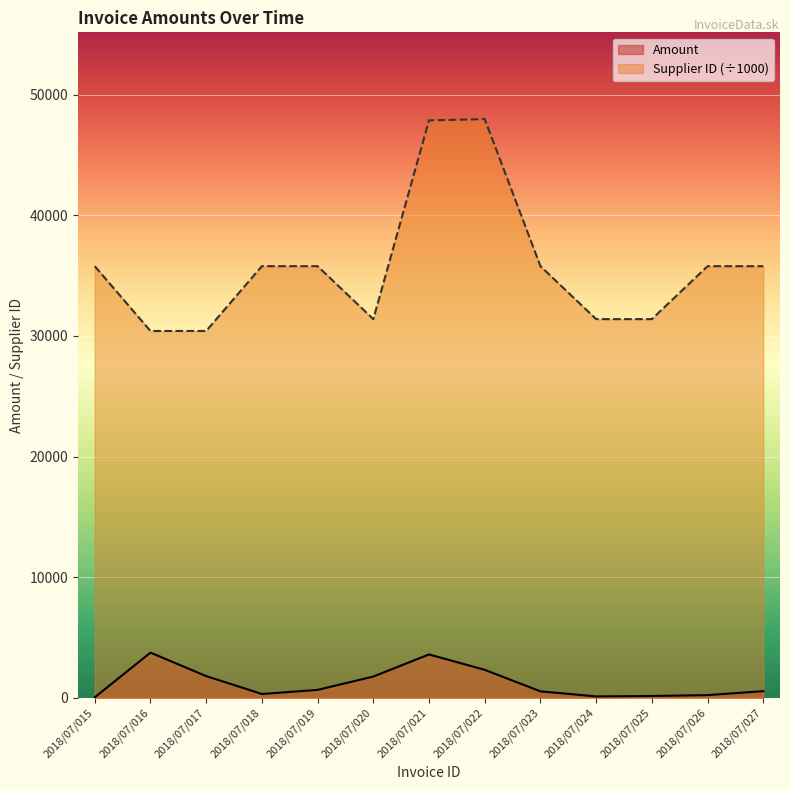

What is the spread (max minus min) of values at 2018/07/016?

26663.5